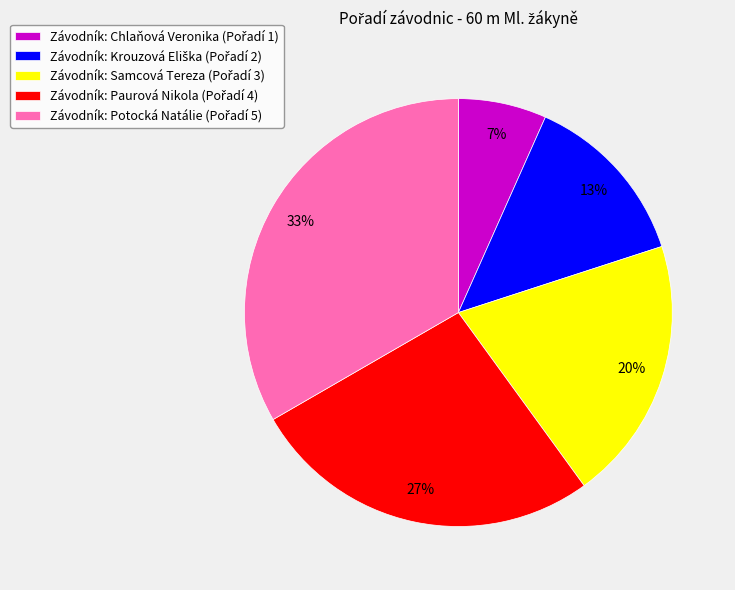

Is there any slice that represents more than half of the pie?

No